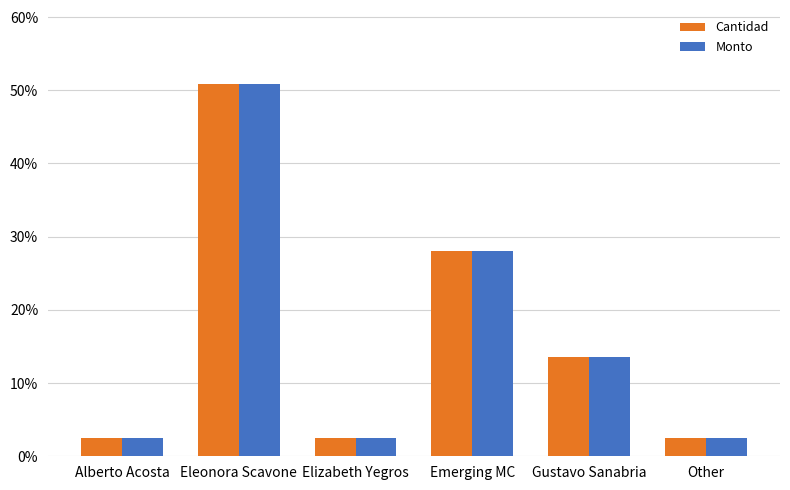

What is the total value across all series at Other?

0.1